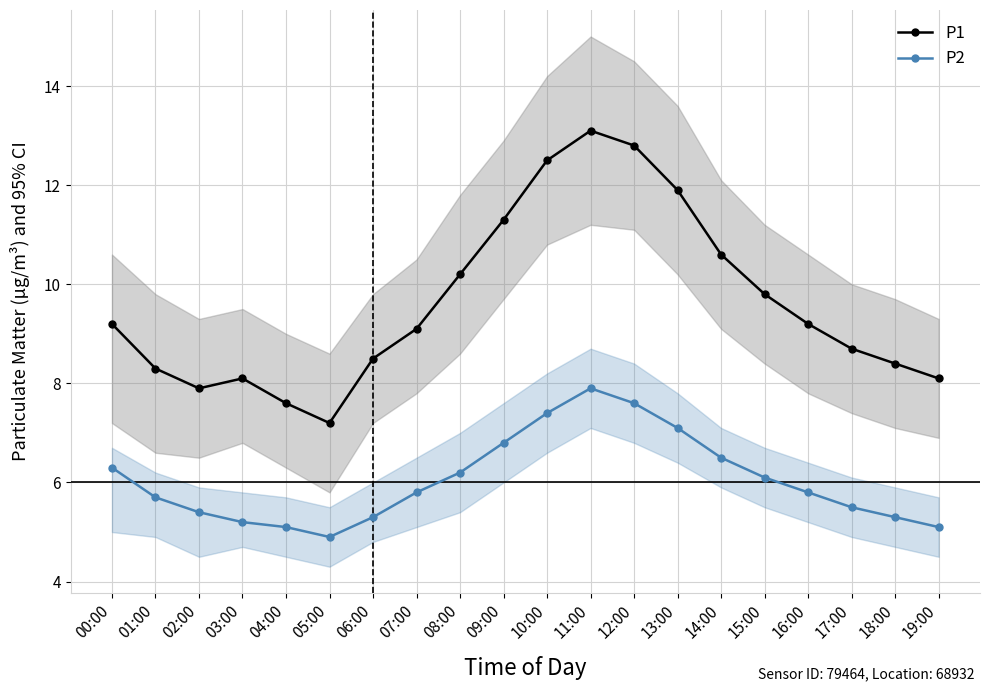

What is the smallest value displayed?

4.9